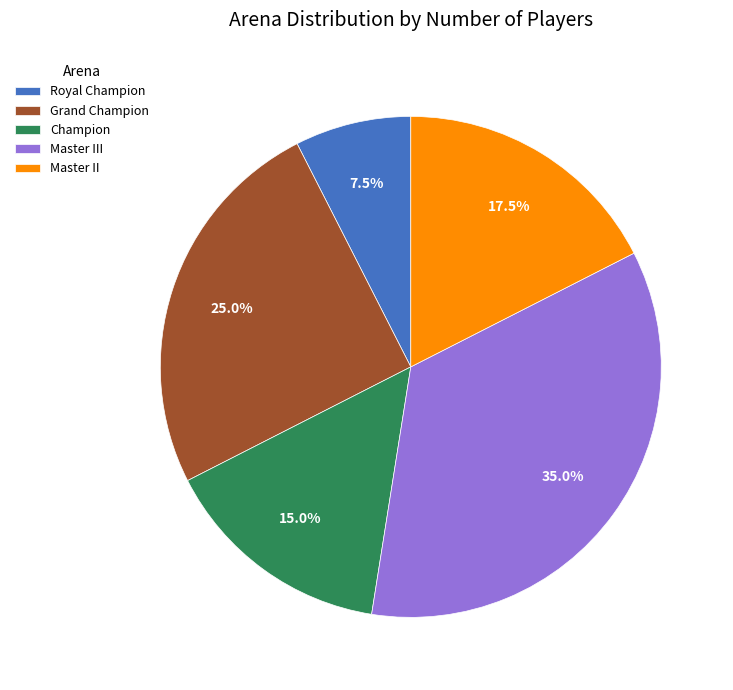

Does Champion represent more than half of the total?

No